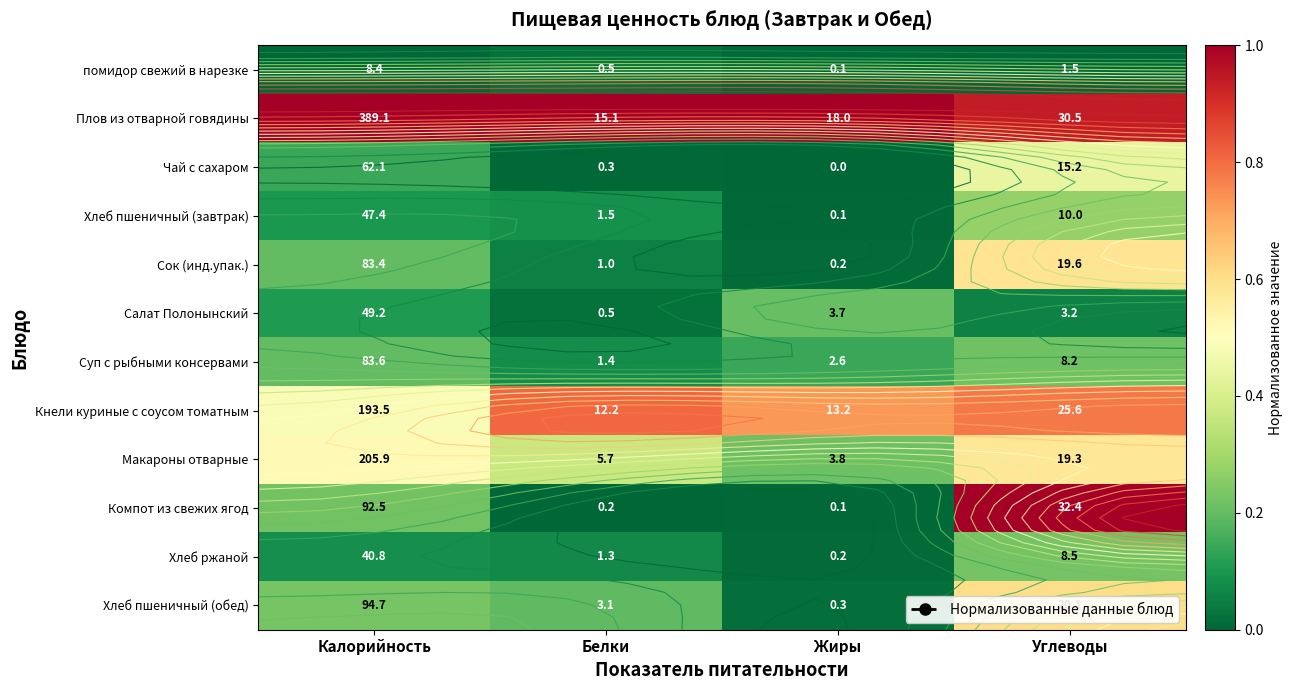

What is the average value of the Кнели куриные с соусом томатным series?

0.7